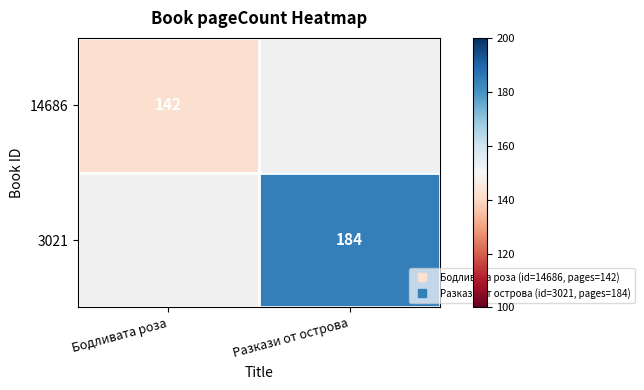

What is the highest value of the 3021 series?

184